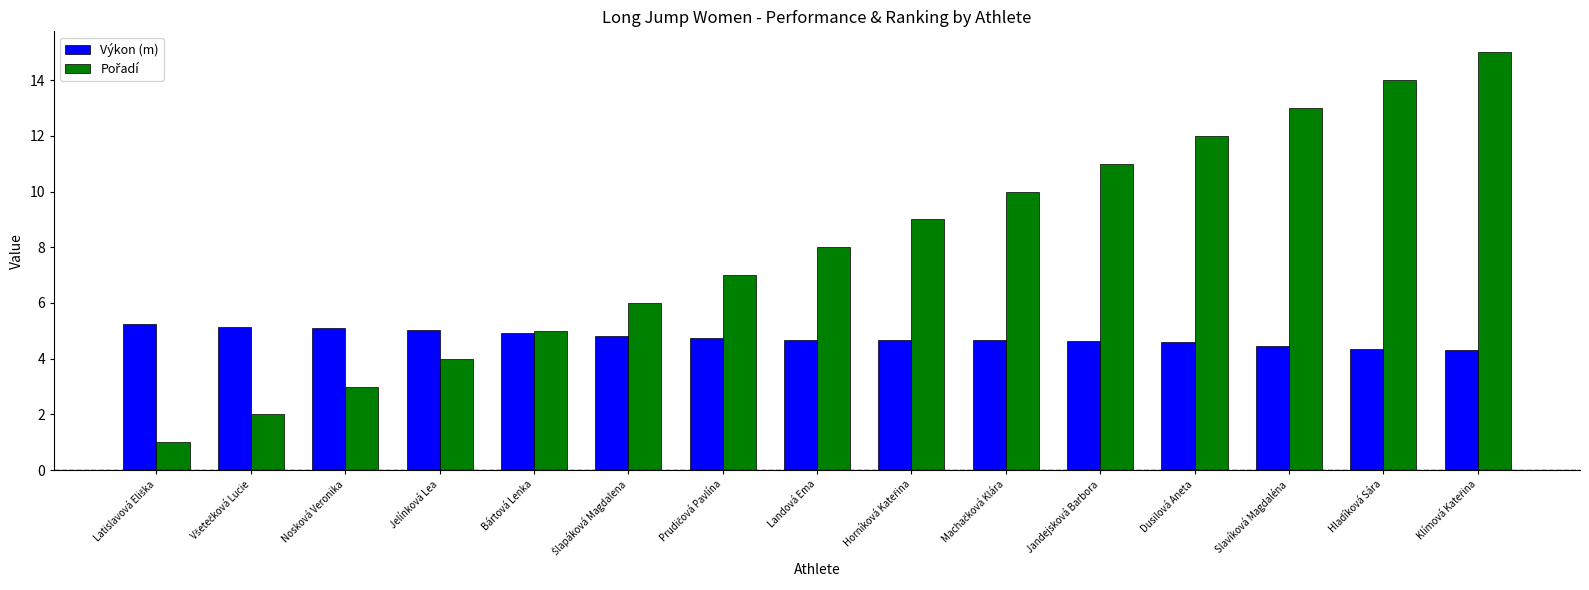

Count the number of data series in this chart.

2